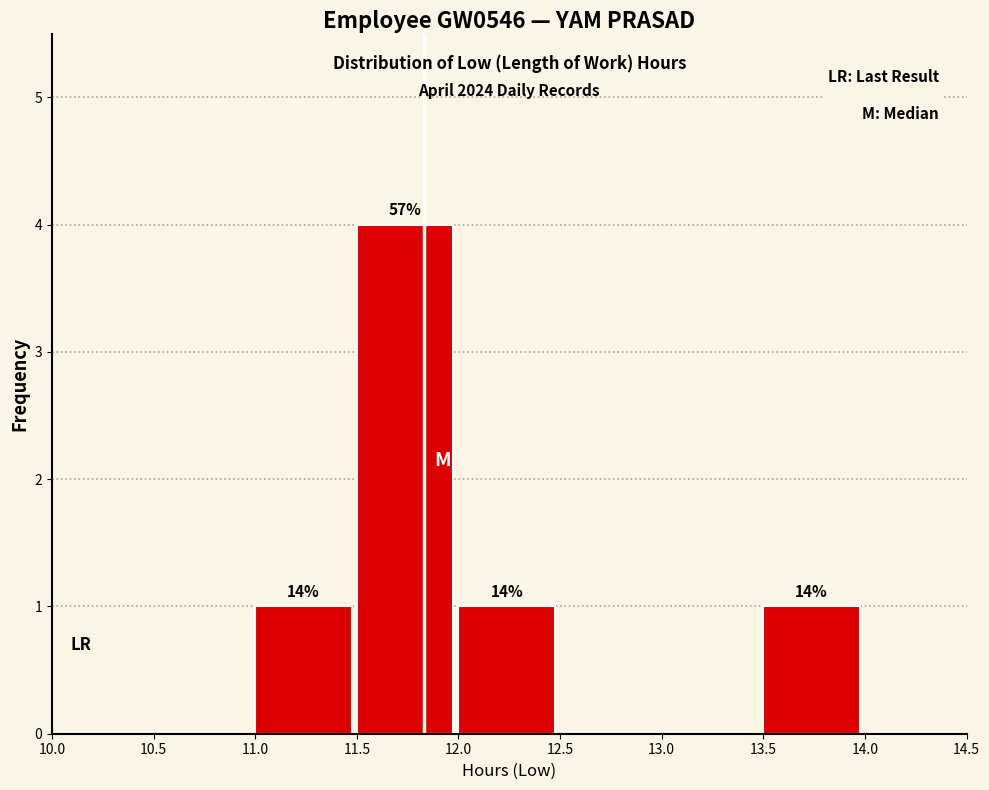

Which range on the x-axis has the tallest bar?

11.5 to 12.0